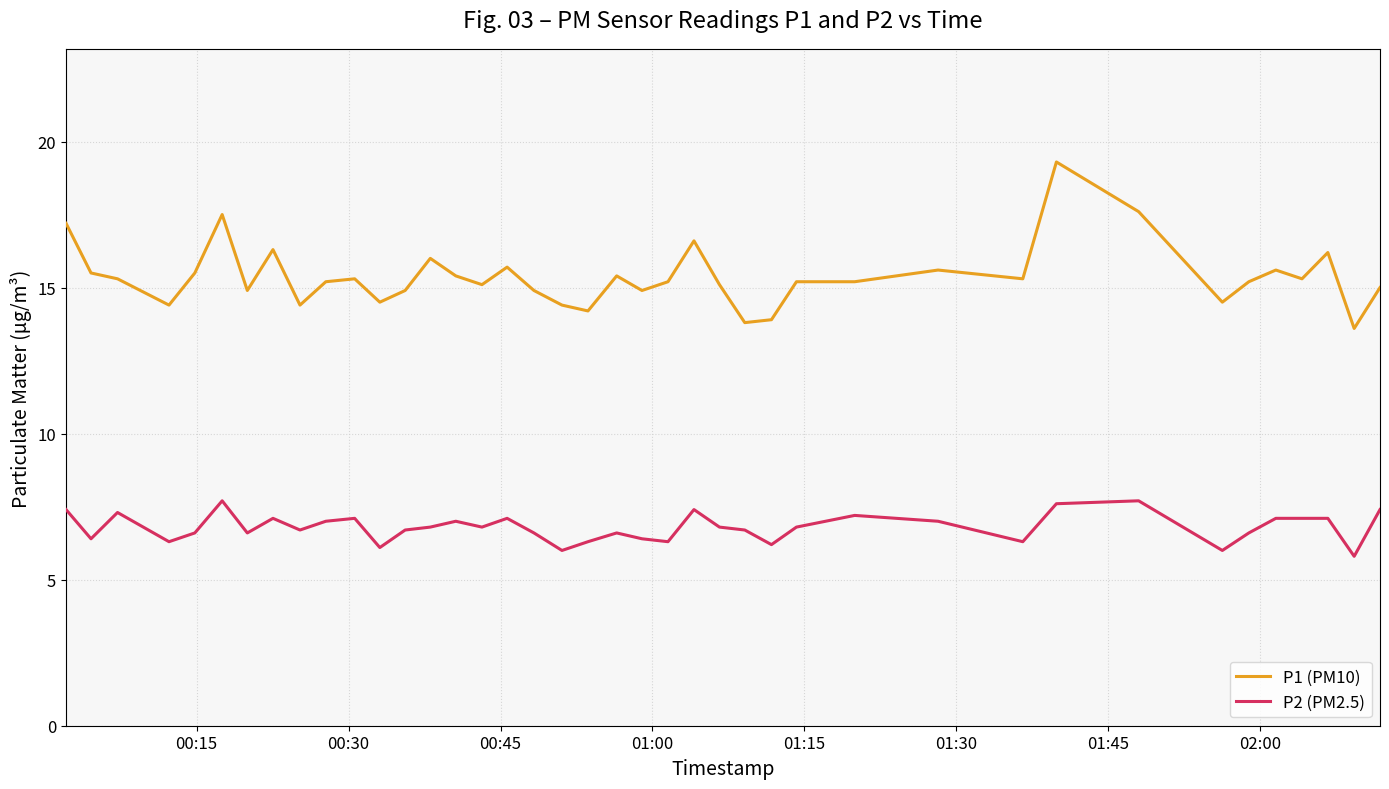

Reading left to right, extract all data points from this chart.

P1 (PM10): 17.2	15.5	15.3	14.4	15.5	17.5	14.9	16.3	14.4	15.2	15.3	14.5	14.9	16.0	15.4	15.1	15.7	14.9	14.4	14.2	15.4	14.9	15.2	16.6	15.1	13.8	13.9	15.2	15.2	15.6	15.3	19.3	17.6	14.5	15.2	15.6	15.3	16.2	13.6	15.0
P2 (PM2.5): 7.4	6.4	7.3	6.3	6.6	7.7	6.6	7.1	6.7	7.0	7.1	6.1	6.7	6.8	7.0	6.8	7.1	6.6	6.0	6.3	6.6	6.4	6.3	7.4	6.8	6.7	6.2	6.8	7.2	7.0	6.3	7.6	7.7	6.0	6.6	7.1	7.1	7.1	5.8	7.4